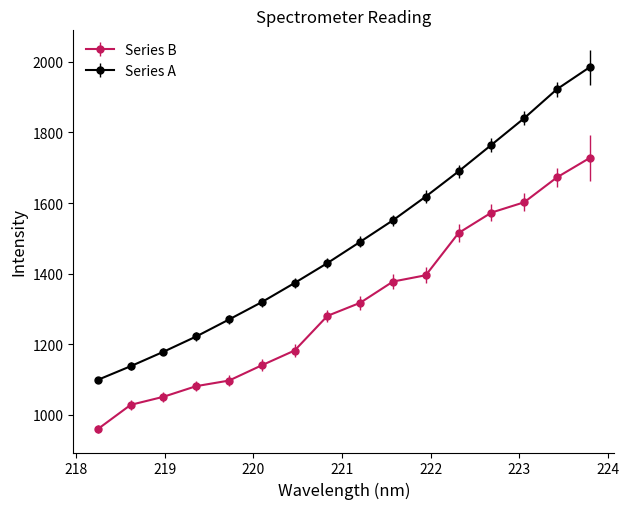

What is the lowest value of the Series B series?

959.7